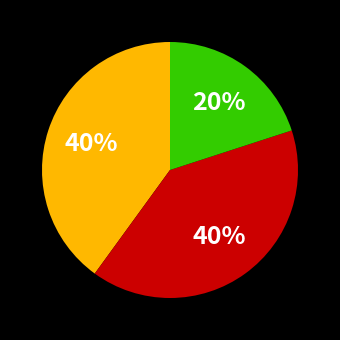

How many slices are in this pie chart?

3